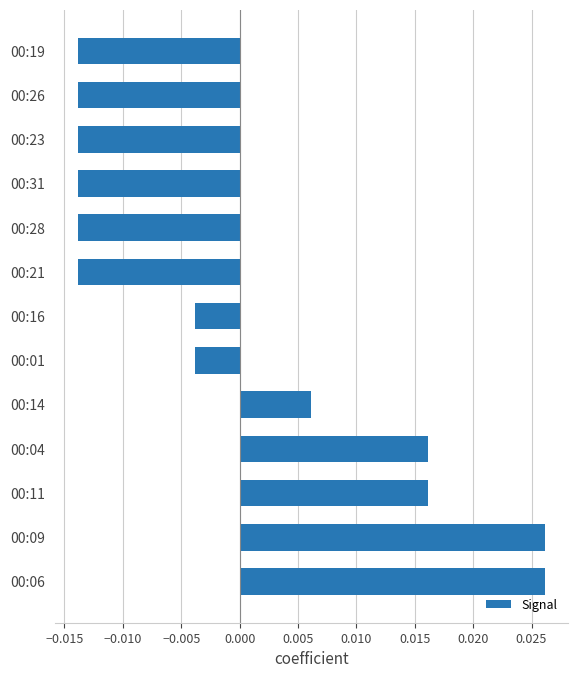

Which has a higher value, 00:04 or 00:26?

00:04